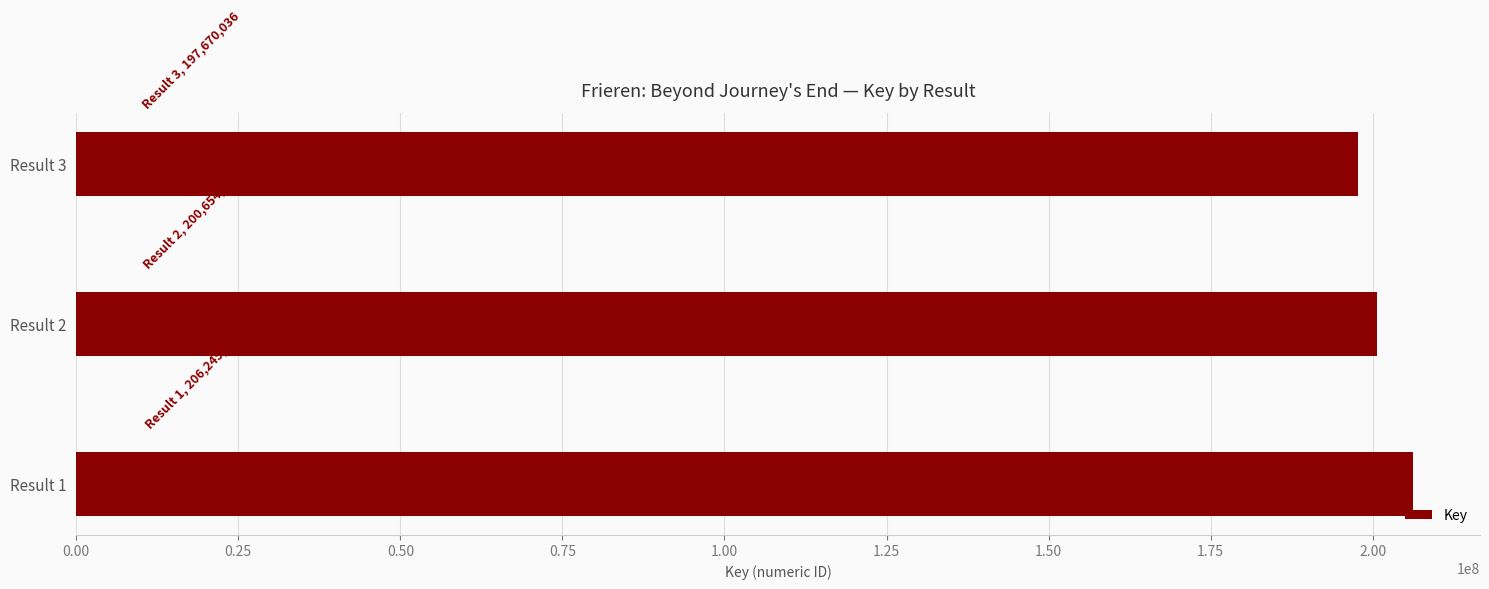

What is the difference between the maximum and minimum values?

8575114